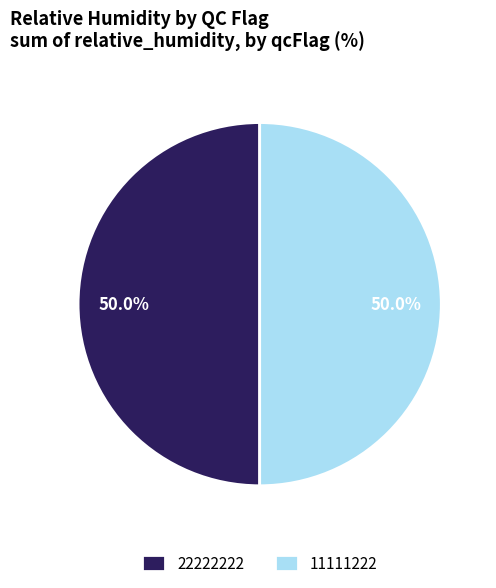

Approximately how many times larger is the value at 11111222 compared to 22222222?

1.0